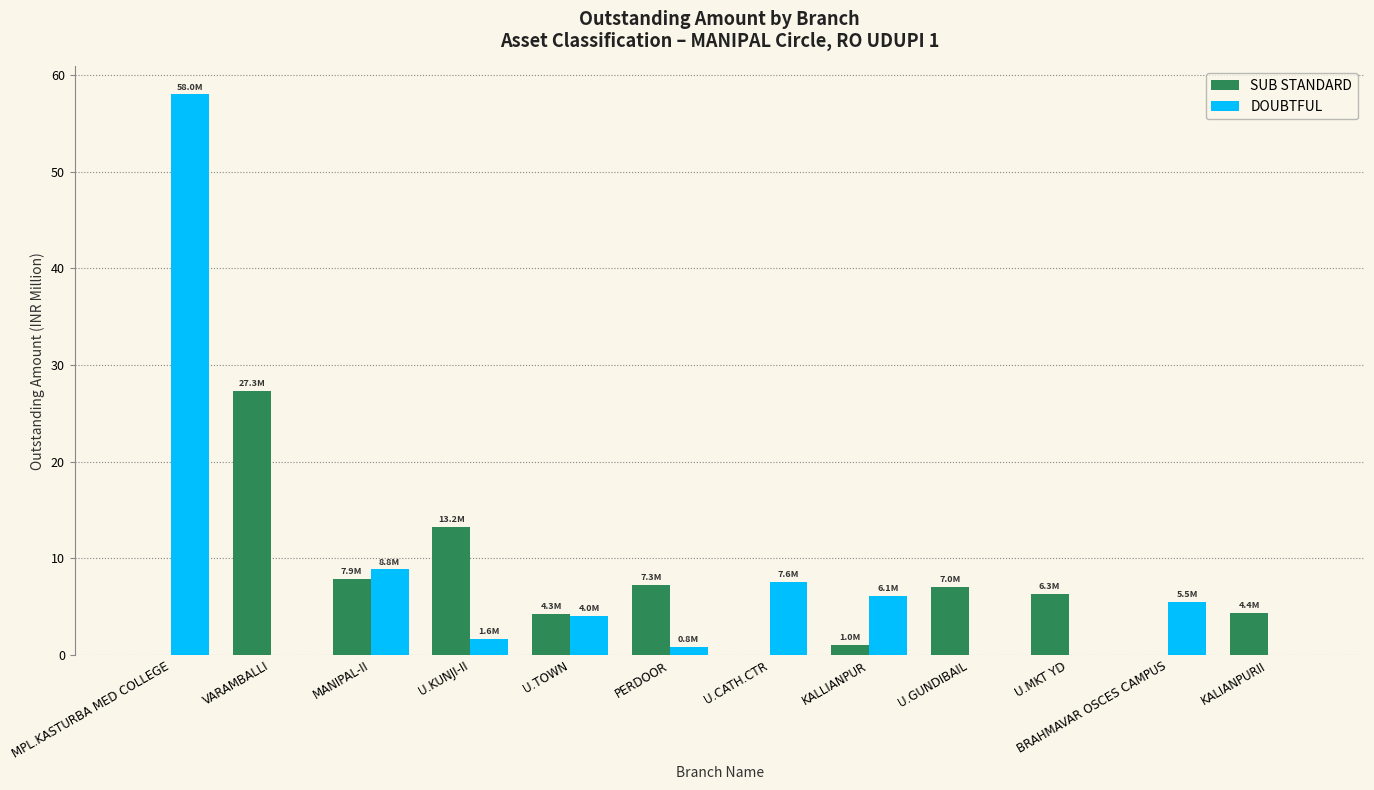

At which category is the sum across all series the highest?

MPL.KASTURBA MED COLLEGE